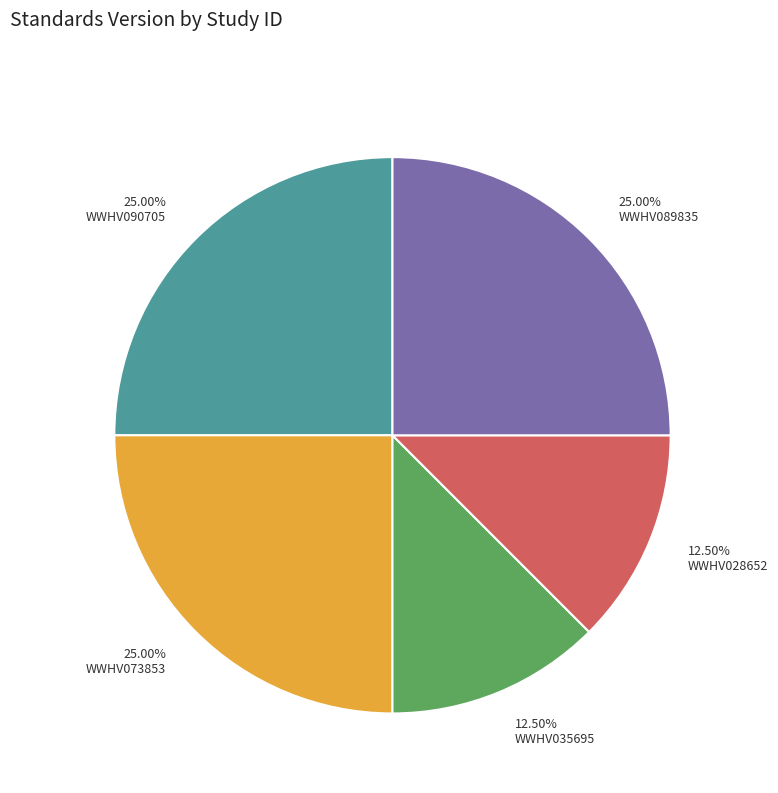

Combined, do 25.00% WWHV089835 and 12.50% WWHV028652 account for over 50%?

No